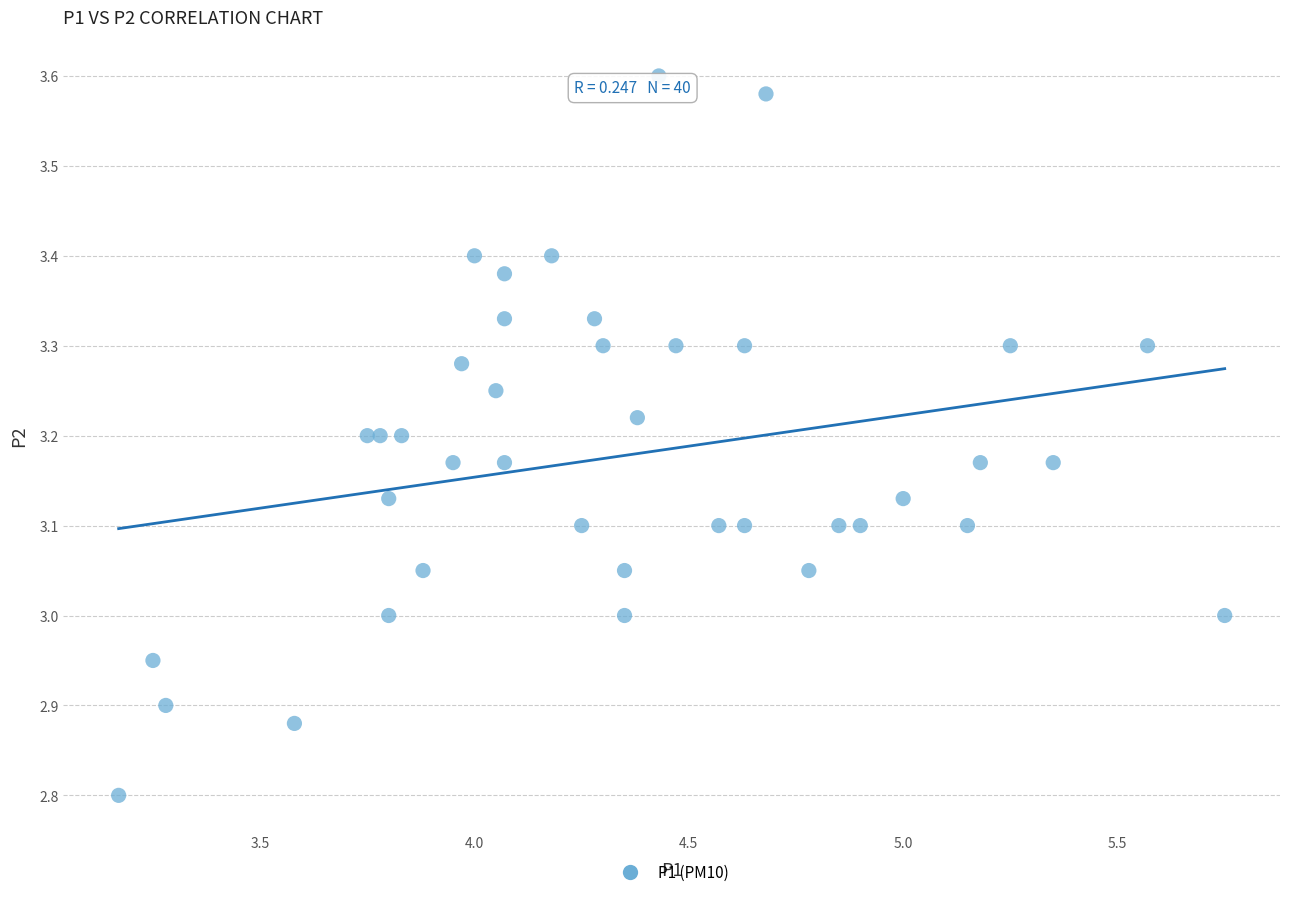

What is the range of Y values (max minus min)?

0.8